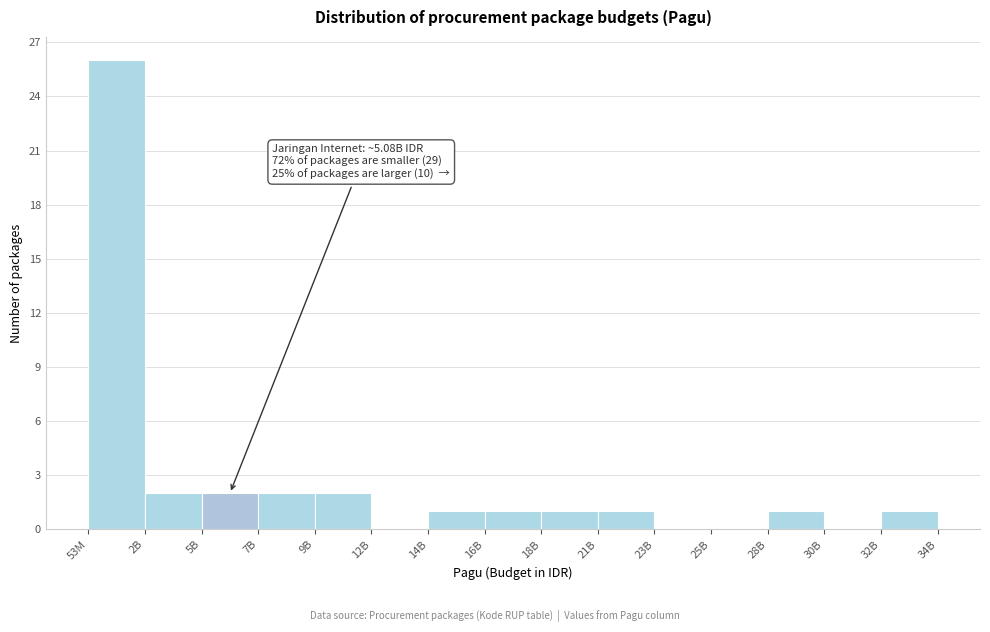

Reading left to right, what are all the values shown in this chart?

53M=26	2B=2	5B=2	7B=2	9B=2	12B=0	14B=1	16B=1	18B=1	21B=1	23B=0	25B=0	28B=1	30B=0	32B=1